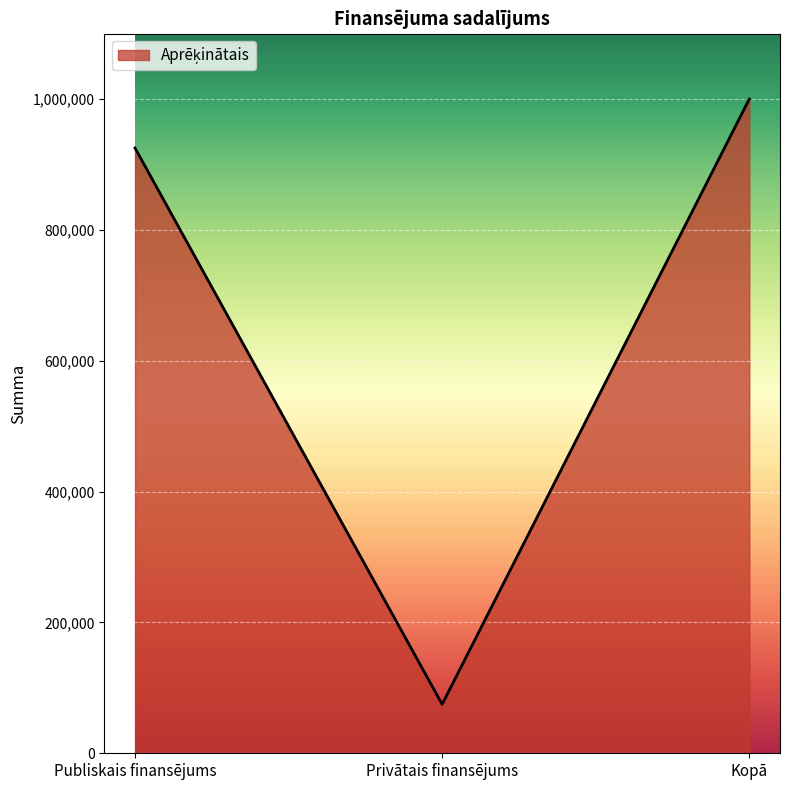

List the labels in order of value, smallest first.

Privātais finansējums, Publiskais finansējums, Kopā